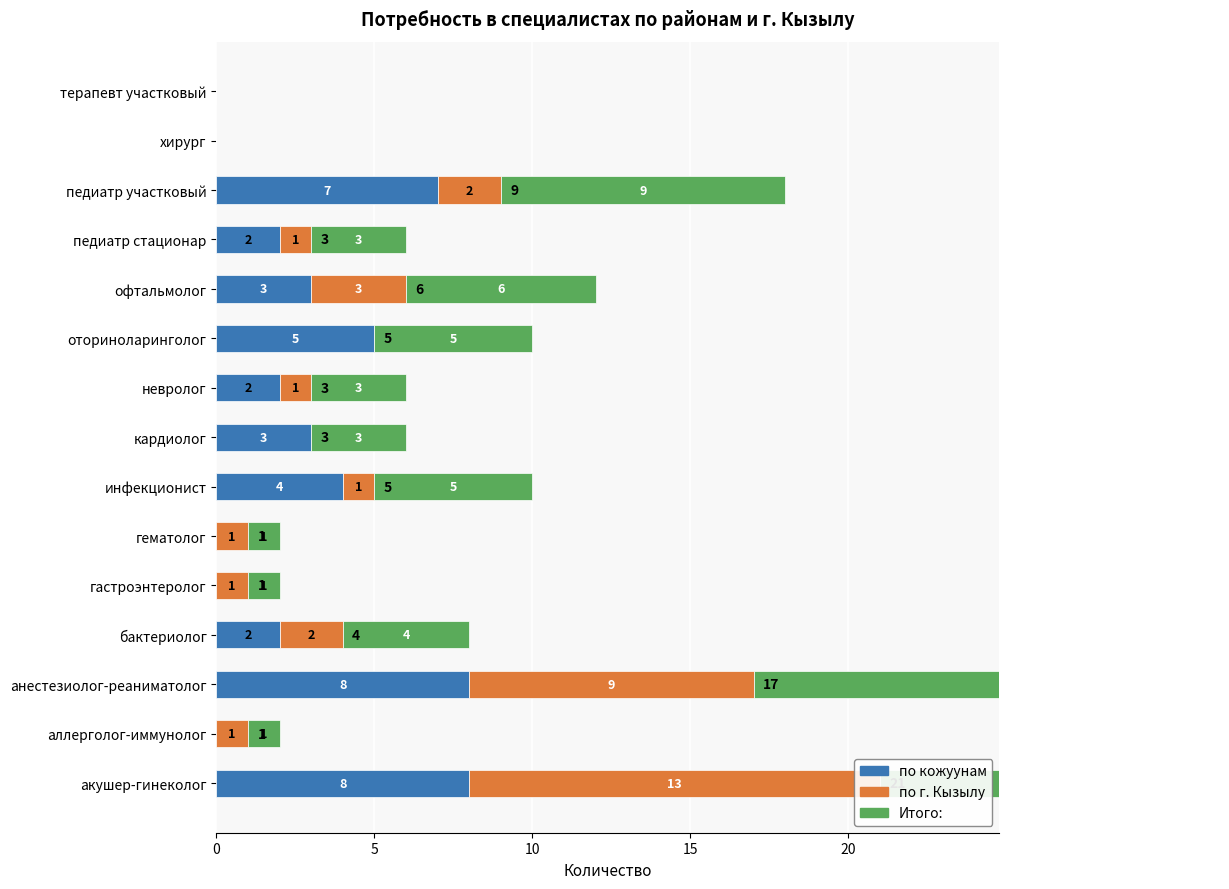

What is the value of the Итого: bar at the 12th from the left?

3